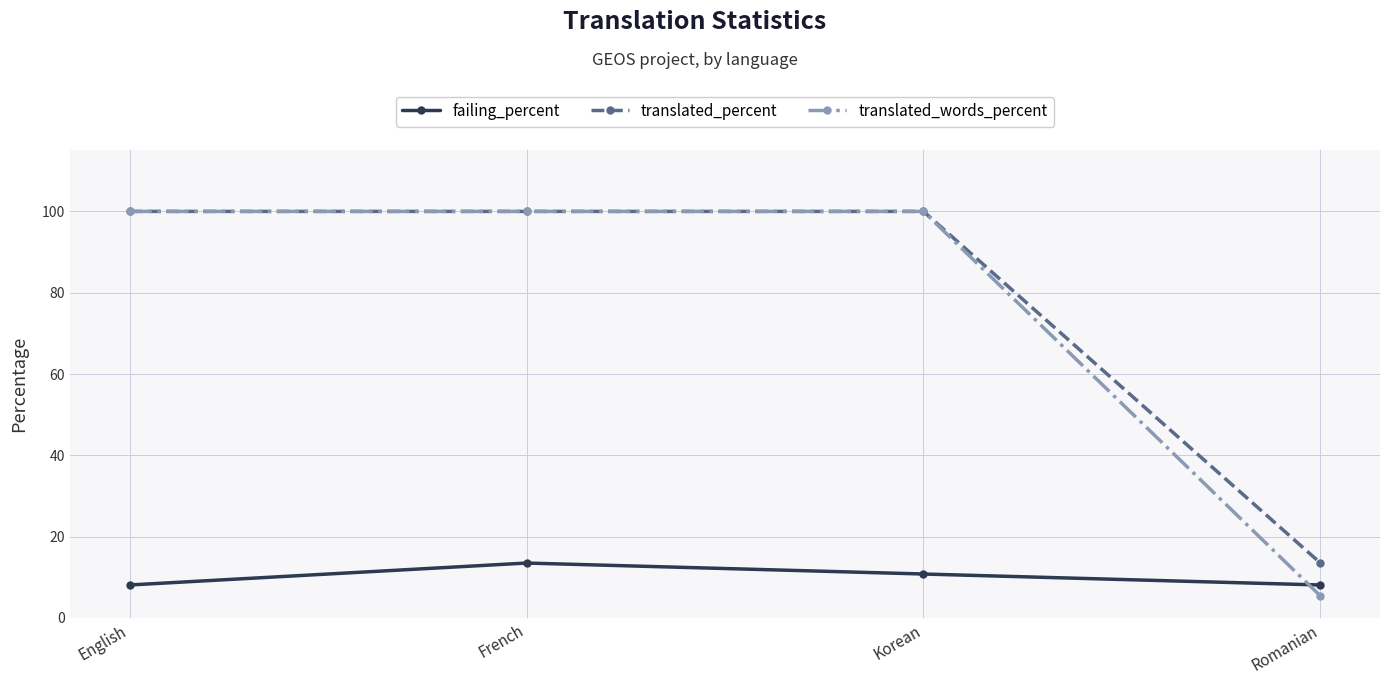

The value of failing_percent at Romanian is 8.1. True or false?

True